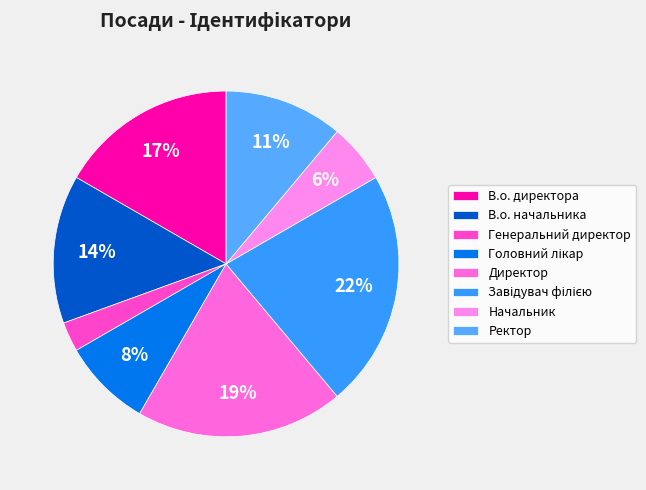

Does any single category account for the majority?

No